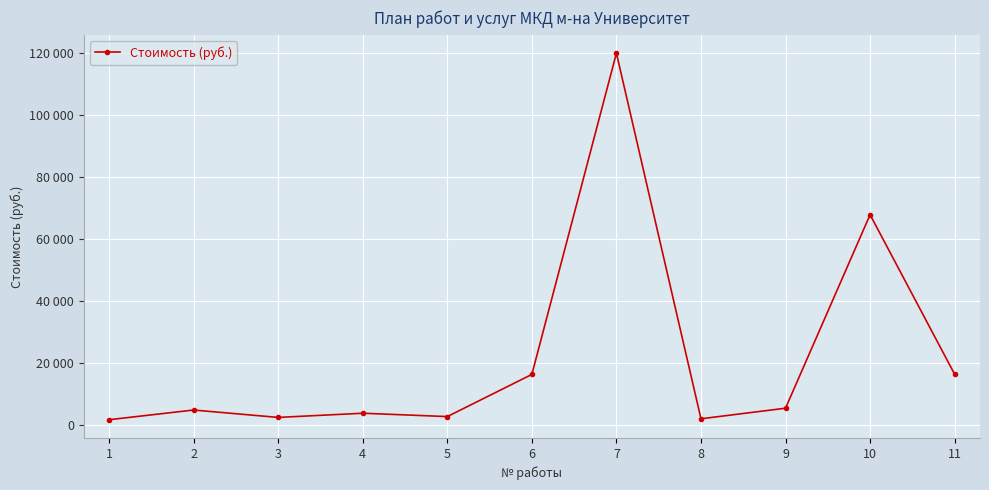

What is the change in value from 3 to 4?

+1352